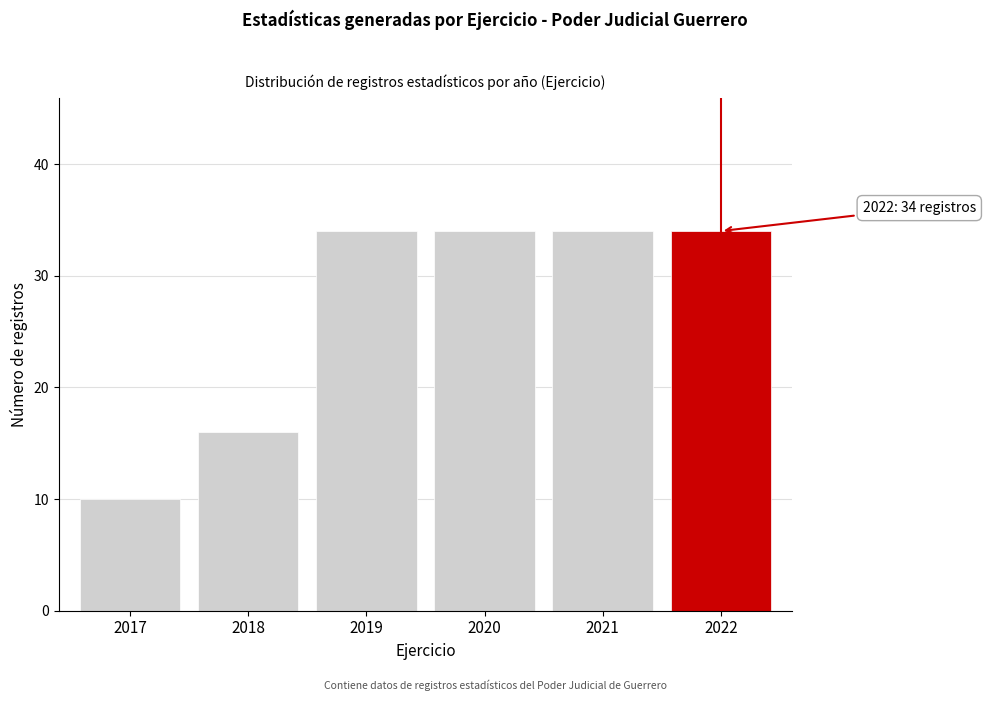

Reading left to right, transcribe all the data shown in this chart.

10	16	34	34	34	34